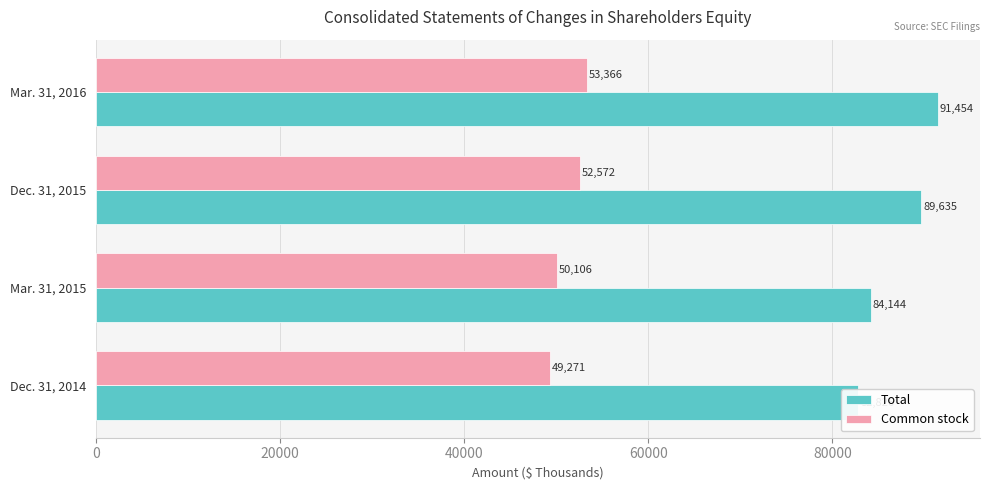

What is the lowest value of the Total series?

82826